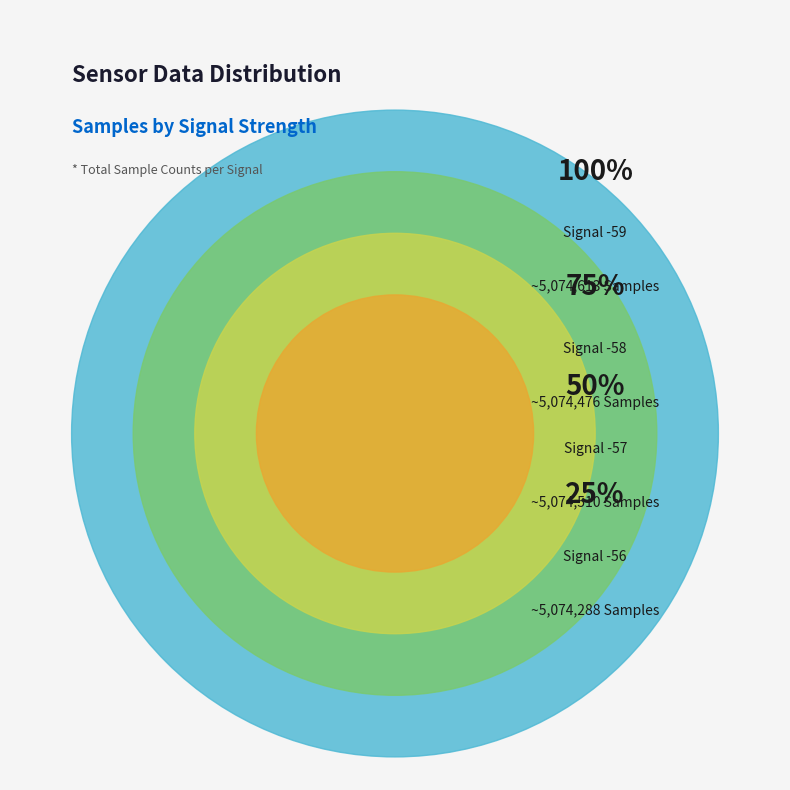

Is there a majority slice in this chart?

No